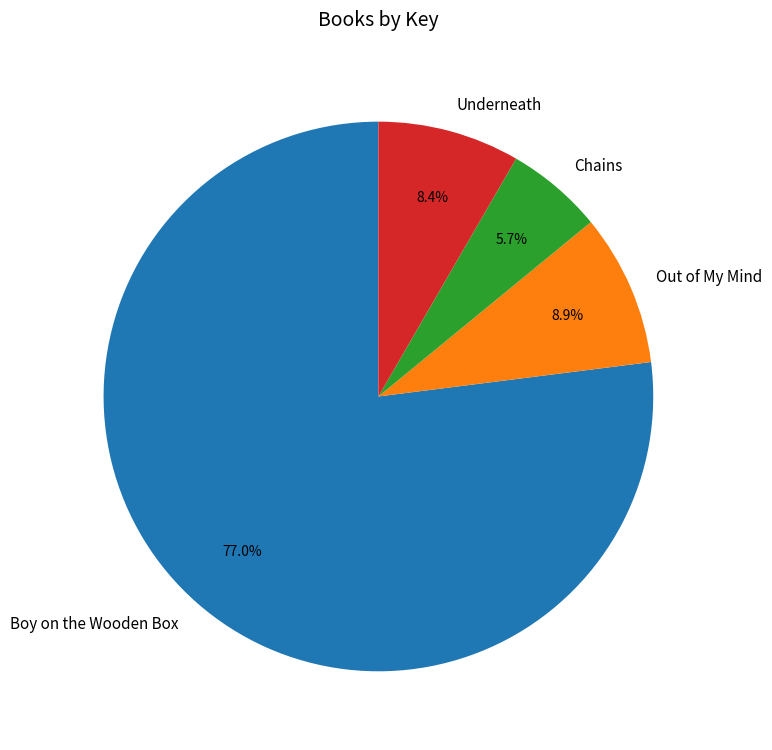

How many slices are in this pie chart?

4